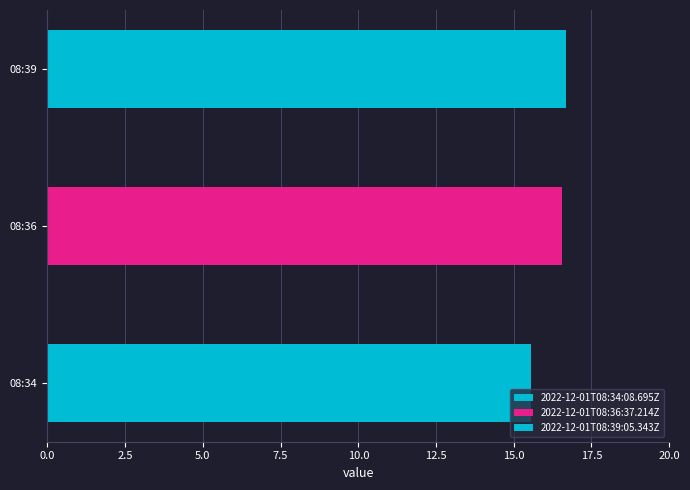

What is the ratio of the value at 2022-12-01T08:36:37.214Z to the value at 2022-12-01T08:34:08.695Z?

1.1